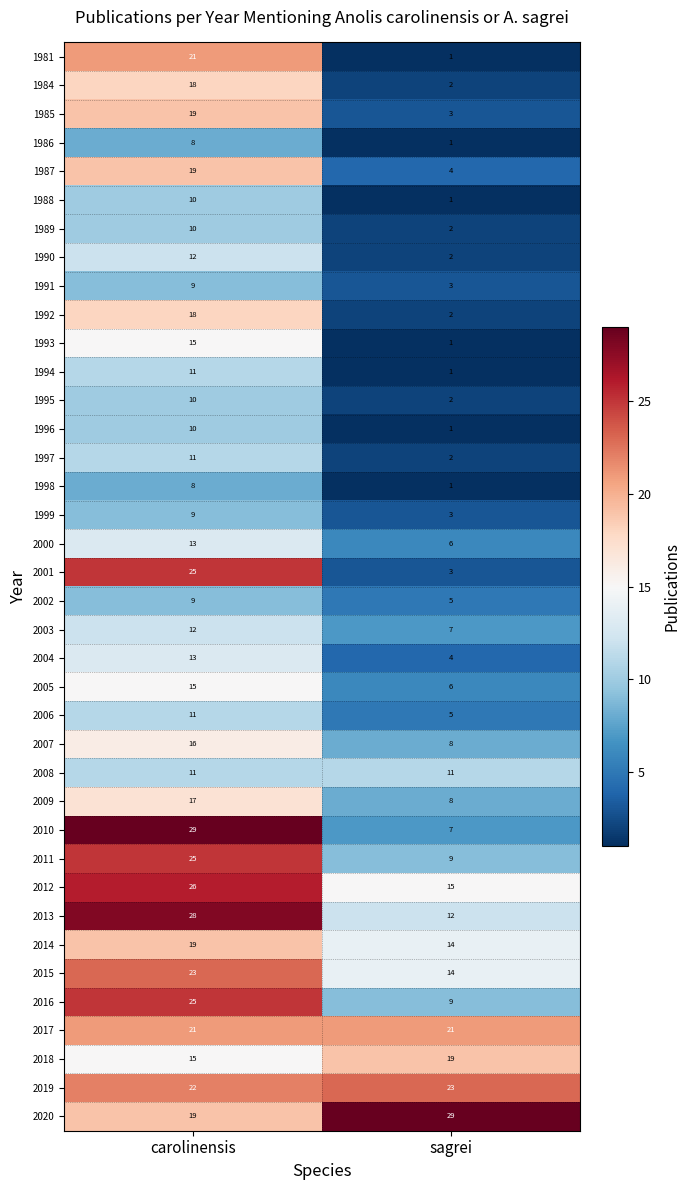

What is the difference between the maximum and minimum values in the 2020 series?

10